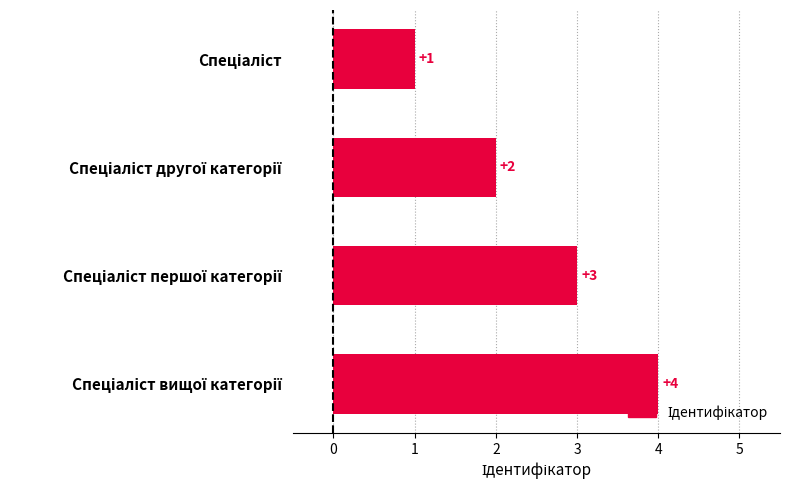

What is the value of the 3rd bar from the top?

3